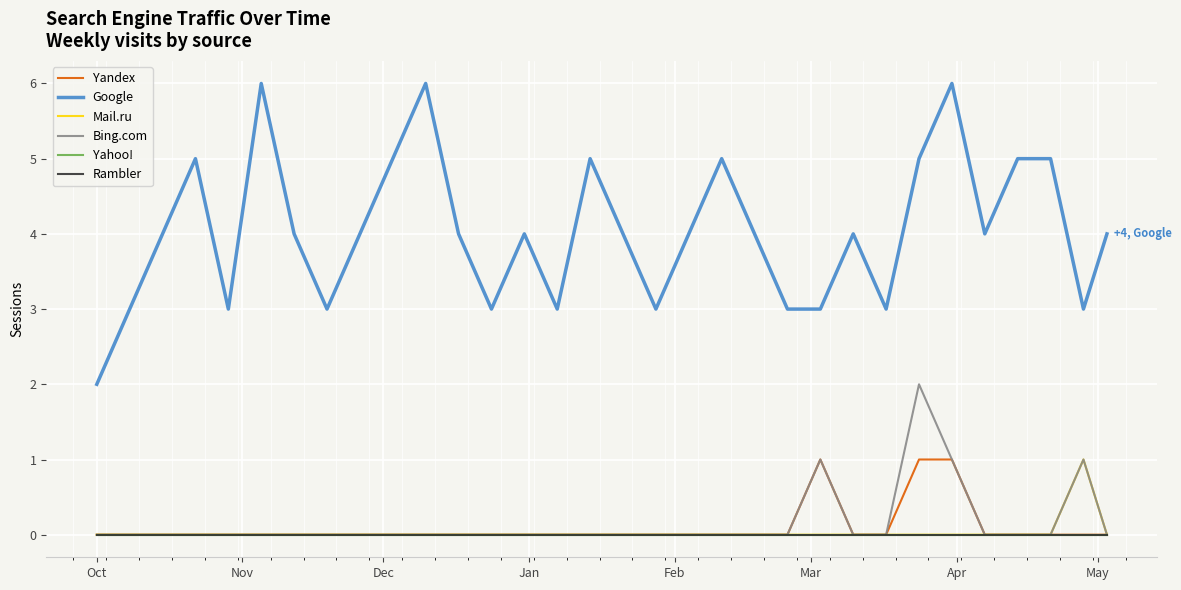

At which category does the chart reach its minimum across all series?

Oct